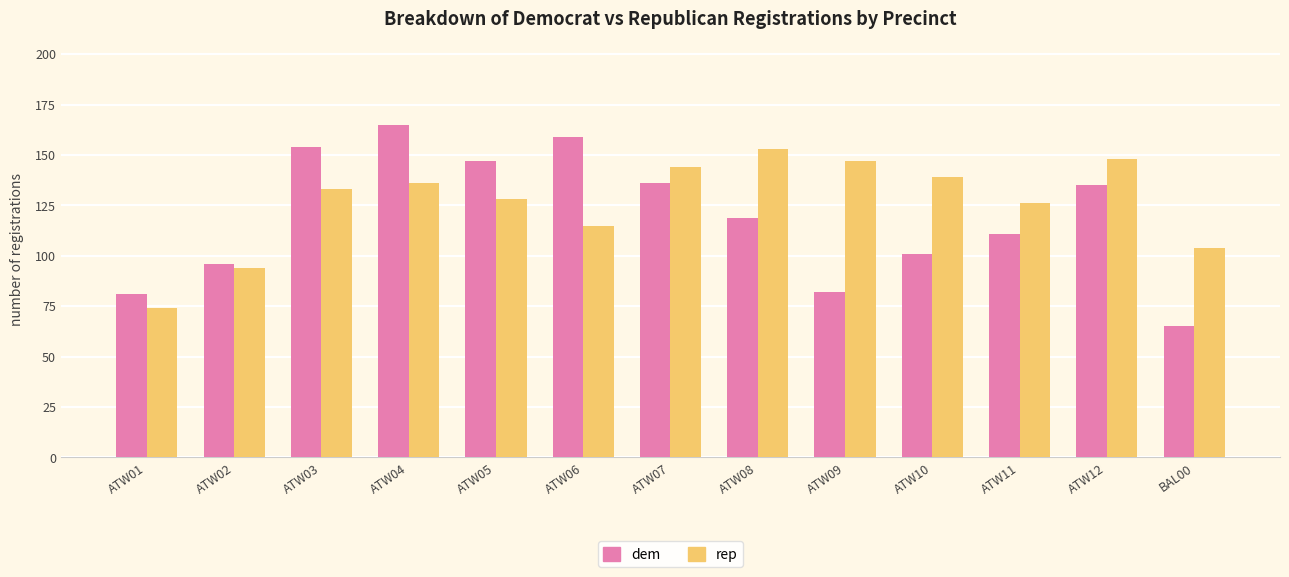

What is the difference between the highest and lowest values at ATW12?

13